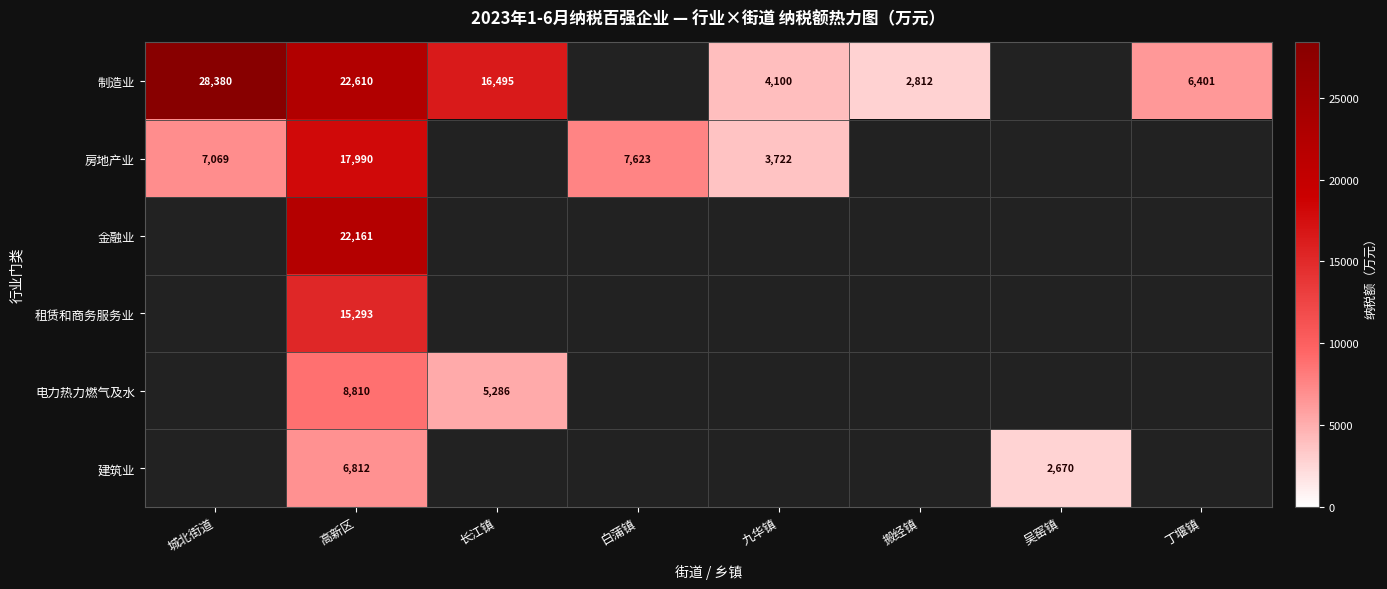

What is the difference between the 制造业 values at 长江镇 and 丁堰镇?

10094.2